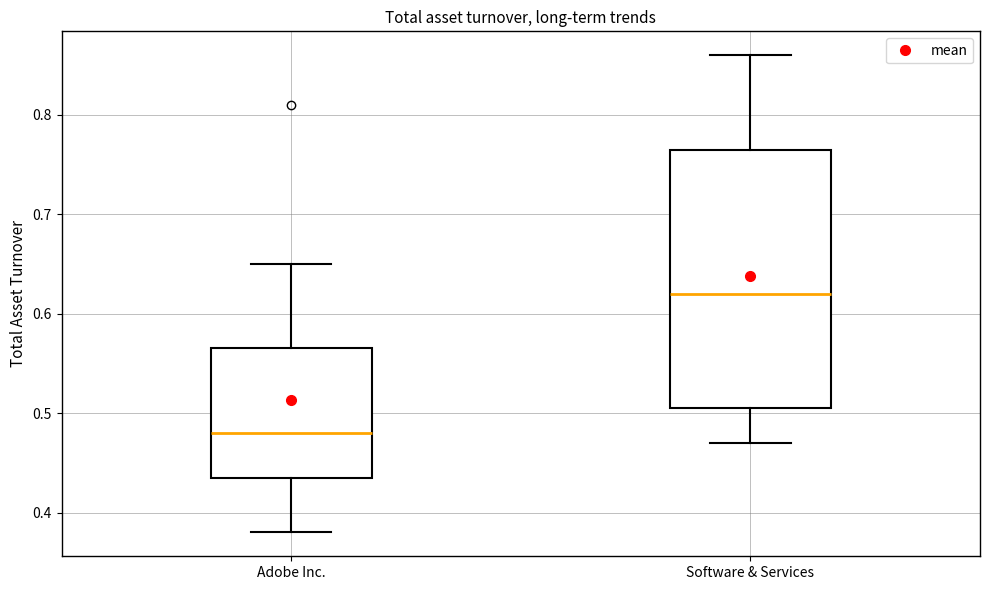

Reading left to right, transcribe this box plot: for each box, give where its median line is, the range the box spans, and where its two whiskers end, as read against the y-axis. The values are not printed on the chart, so give them approximately, as read against the axis.

Adobe Inc.: median 0.48, box 0.44 to 0.57, whiskers 0.38 to 0.65
Software & Services: median 0.62, box 0.51 to 0.77, whiskers 0.47 to 0.86